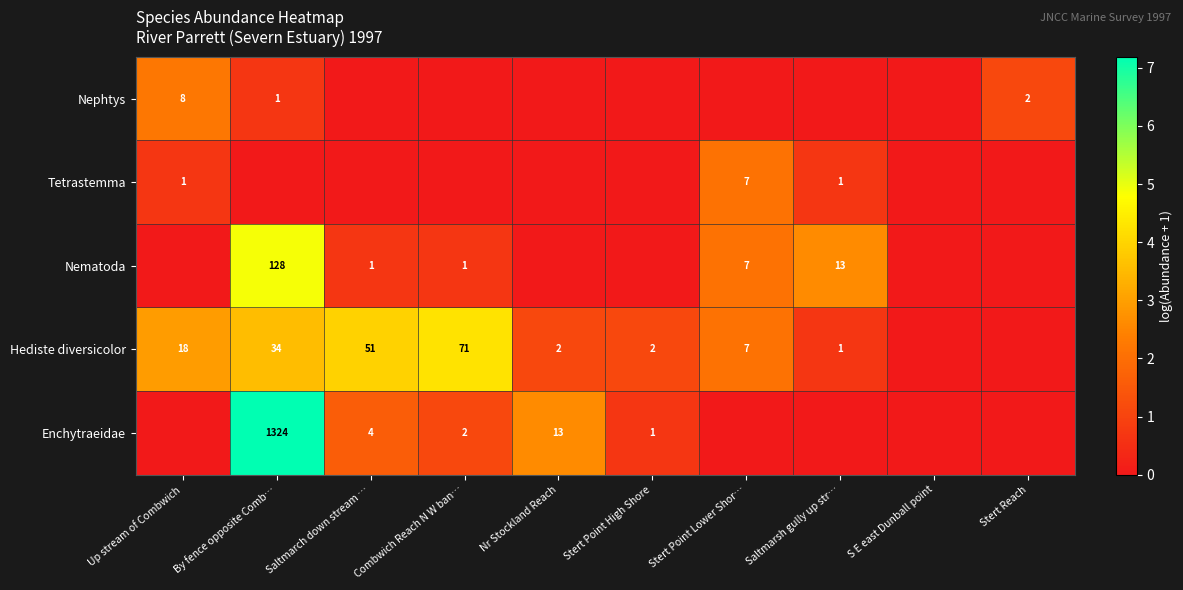

What is the sum of the Hediste diversicolor values at Saltmarsh gully up str… and Stert Point High Shore?

3